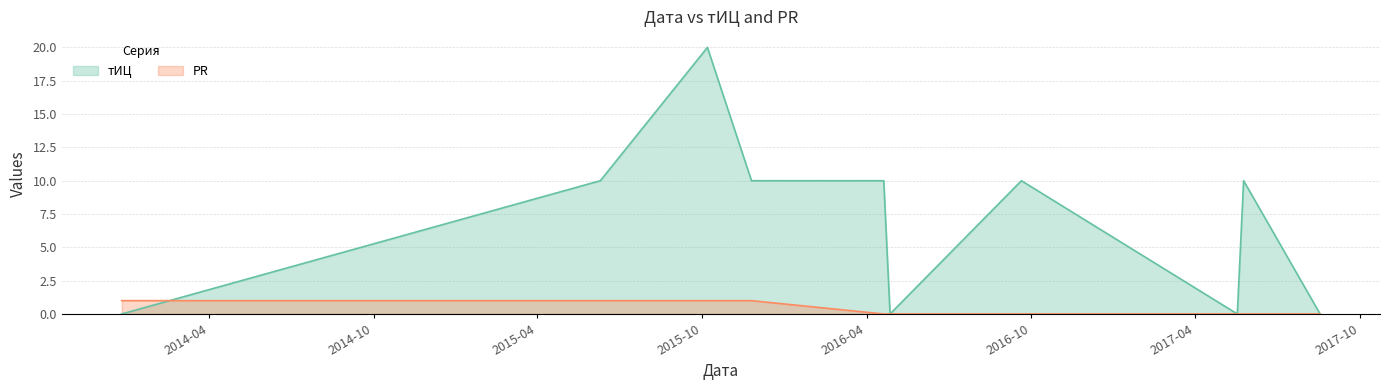

True or false: PR and тИЦ intersect in this chart.

True